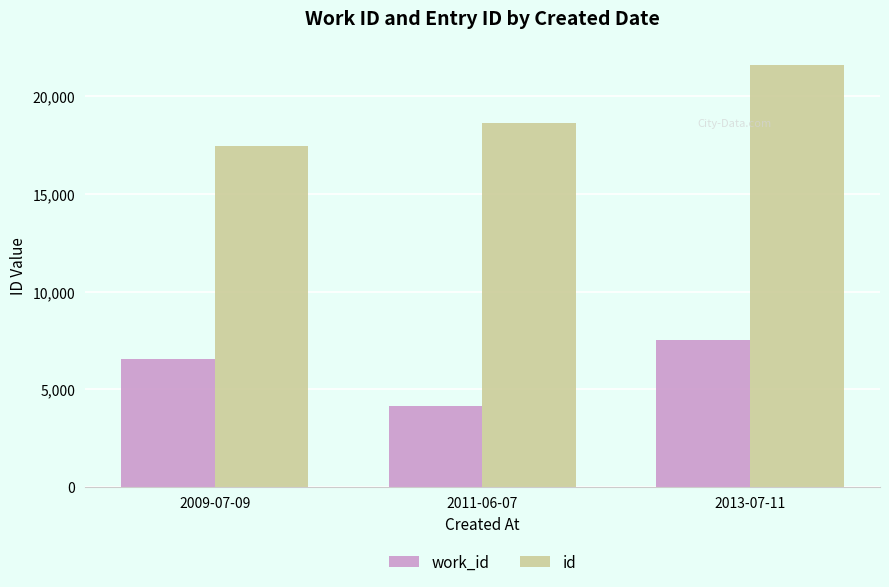

Reading left to right, transcribe all the data shown in this chart.

work_id: 2009-07-09=6572	2011-06-07=4149	2013-07-11=7522
id: 2009-07-09=17460	2011-06-07=18622	2013-07-11=21623